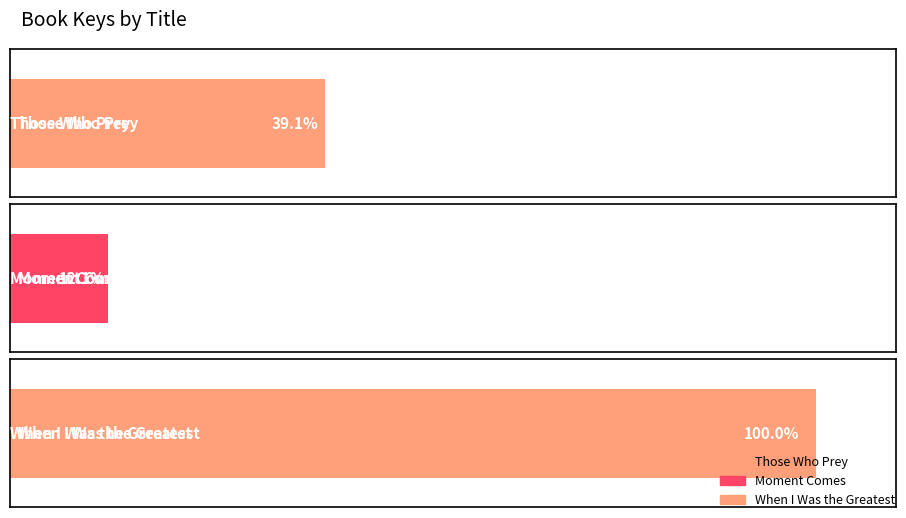

How many values are between 49018987 and 403685668?

3